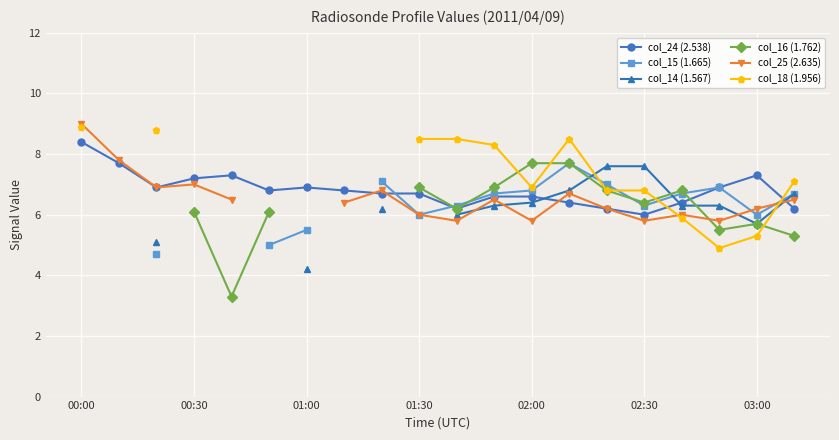

What is the maximum value for col_24 (2.538)?

8.4